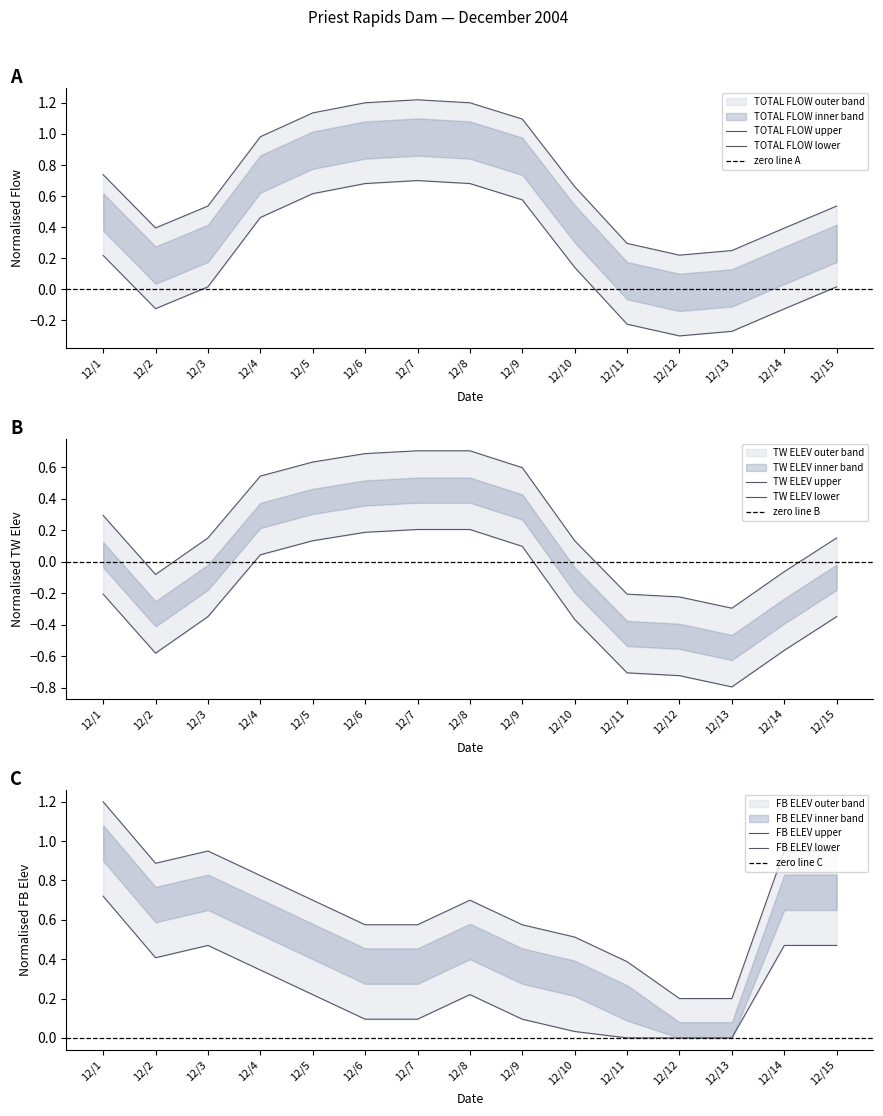

What is the average value of the TW ELEV (FT) series?

0.2